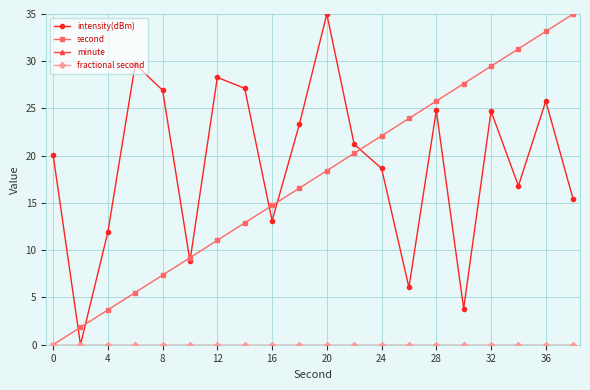

What is the average value of the second series?

17.5